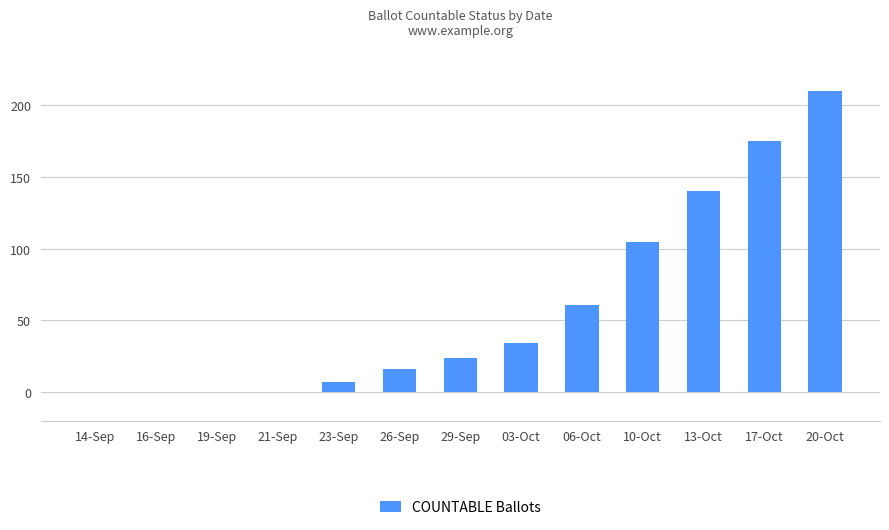

What is the sum of all values?

772